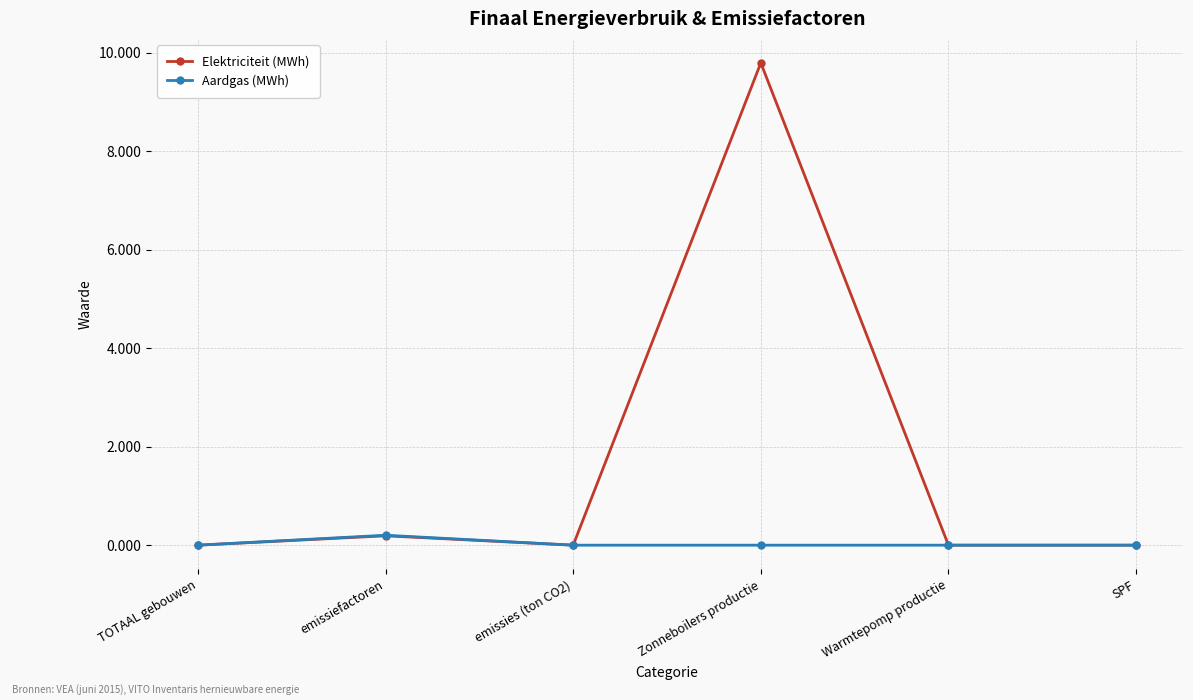

What is the spread (max minus min) of values at Zonneboilers productie?

9.8